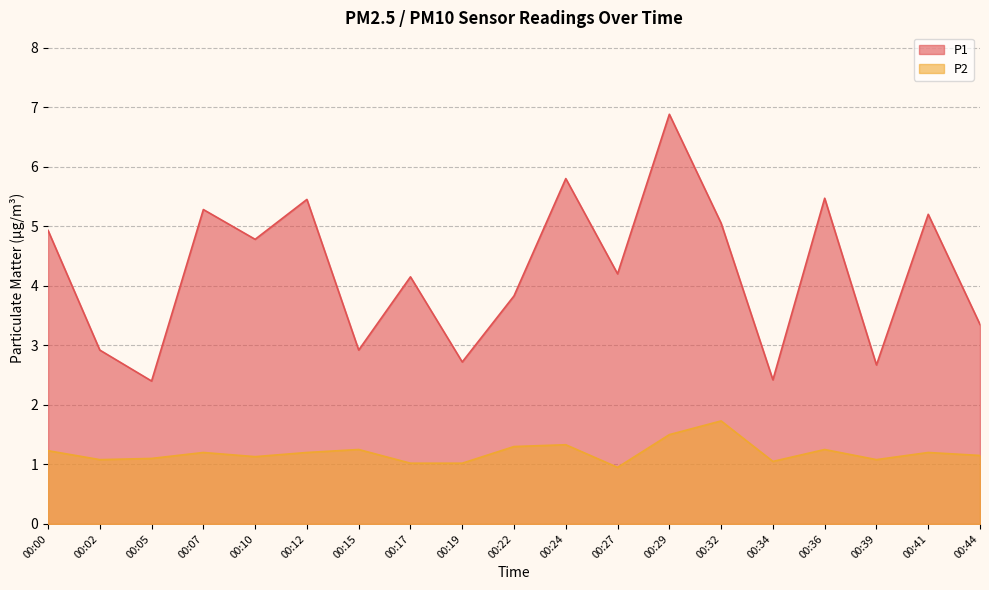

What is the highest value of the P2 series?

1.7